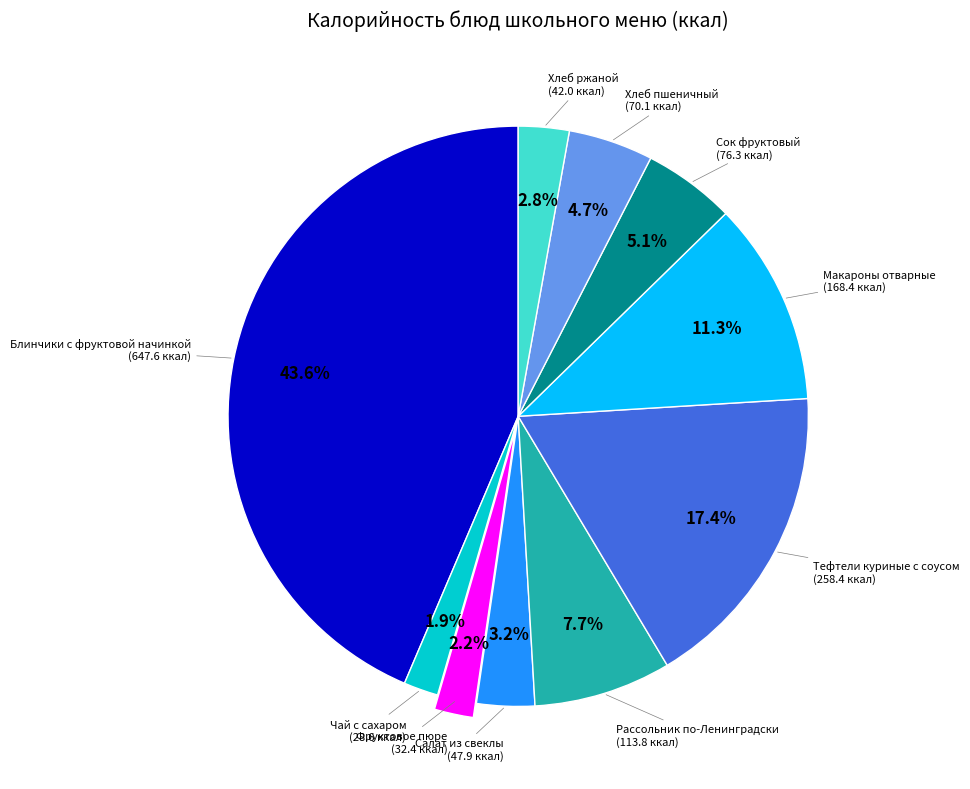

To the nearest percent, what percentage of the pie is Хлеб ржаной?

3%